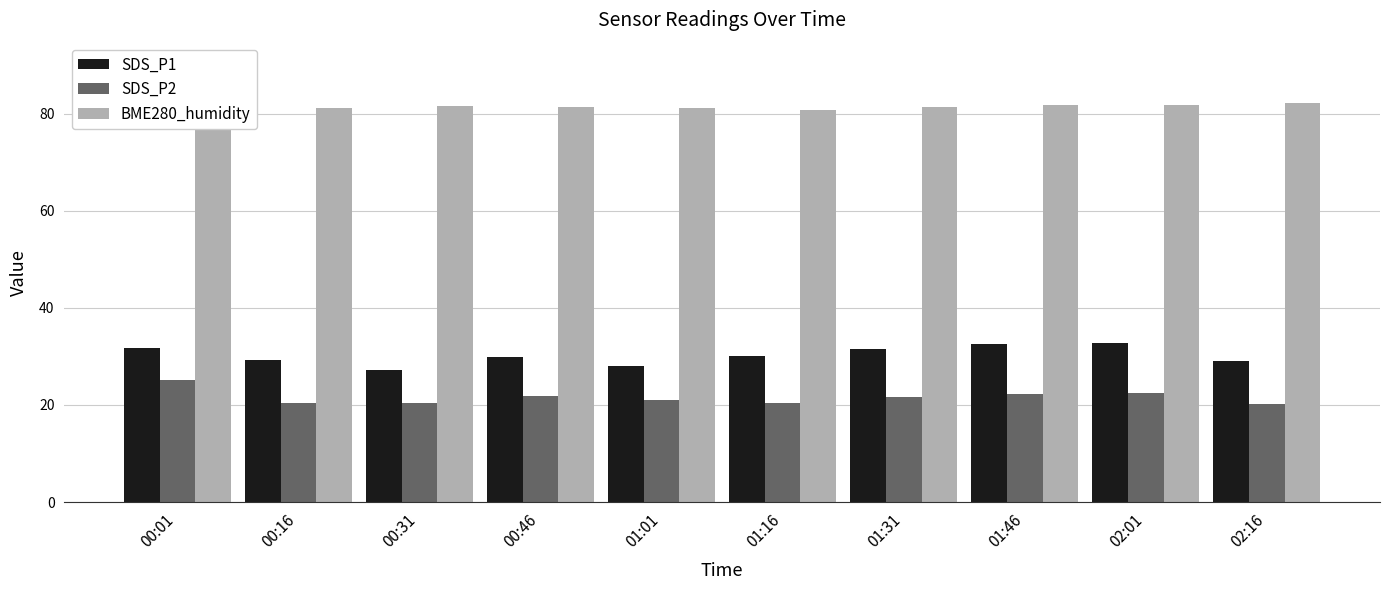

What are all the series names shown in the legend?

SDS_P1, SDS_P2, BME280_humidity